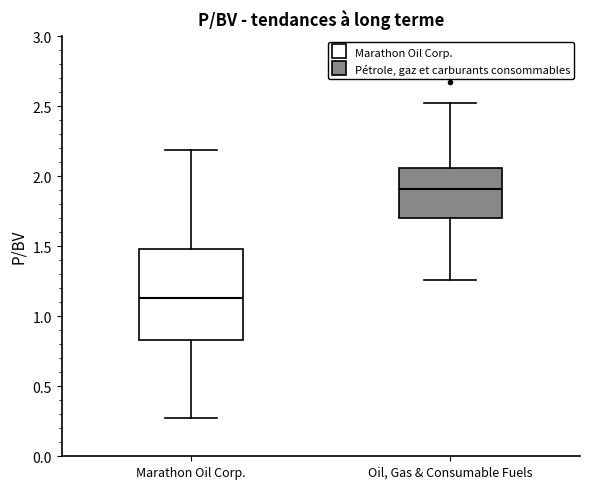

Reading left to right, read every box against the y-axis: the position of its median line, the range the box covers, and the ends of its whiskers. The values are not printed on the chart, so give them approximately, as read against the axis.

Marathon Oil Corp.: median 1.15, box 0.85 to 1.50, whiskers 0.25 to 2.20
Oil, Gas & Consumable Fuels: median 1.90, box 1.70 to 2.05, whiskers 1.25 to 2.50